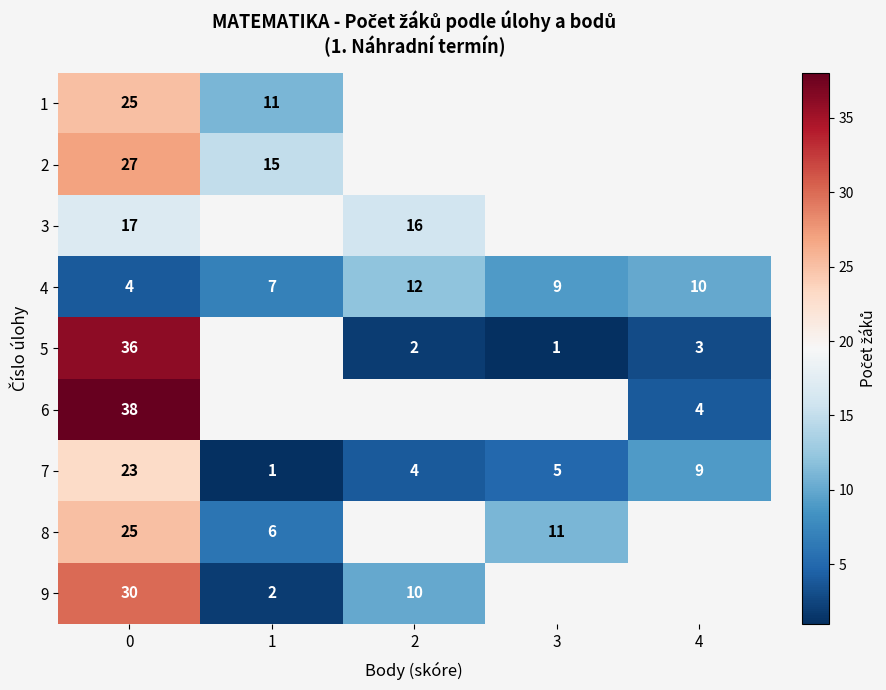

What is the difference between the highest and lowest values at 0?

34